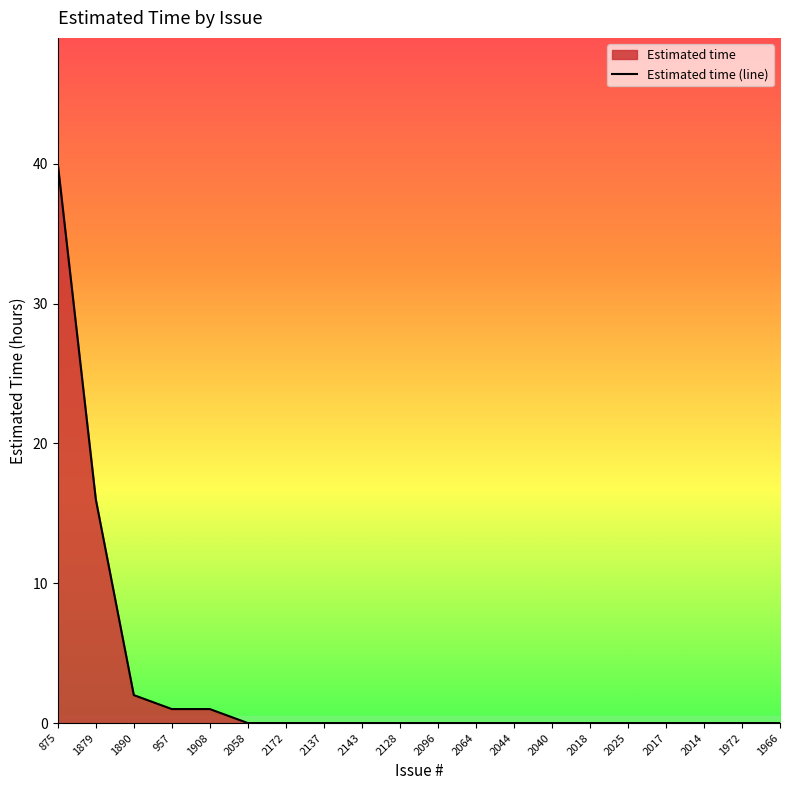

True or false: there are more than 2 points higher than both neighbors.

False